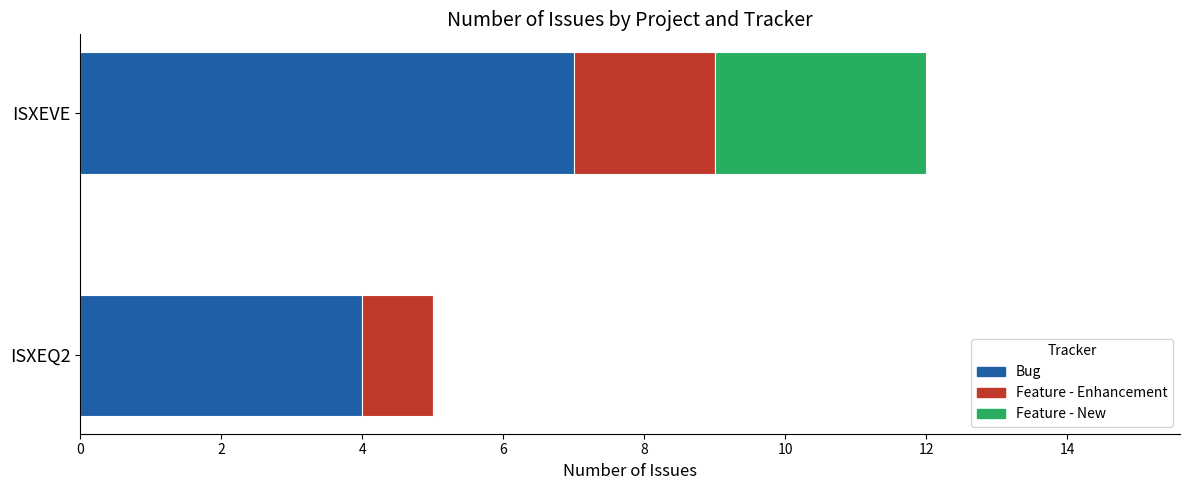

What is the sum of all Bug values?

11